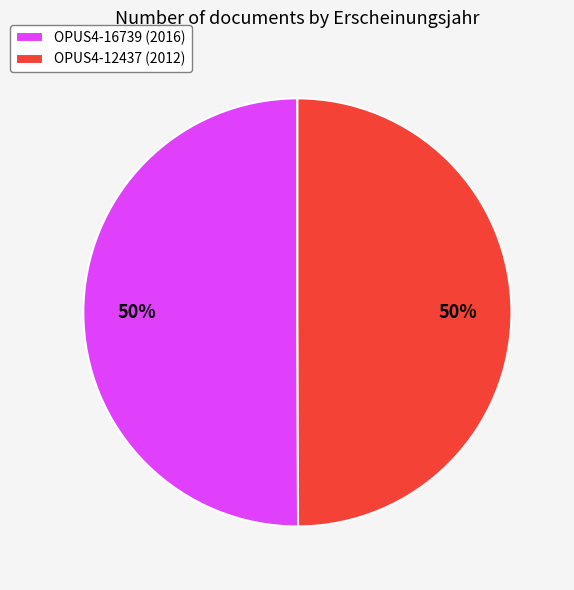

Is it true that OPUS4-12437 (2012) is 50% of the pie?

True